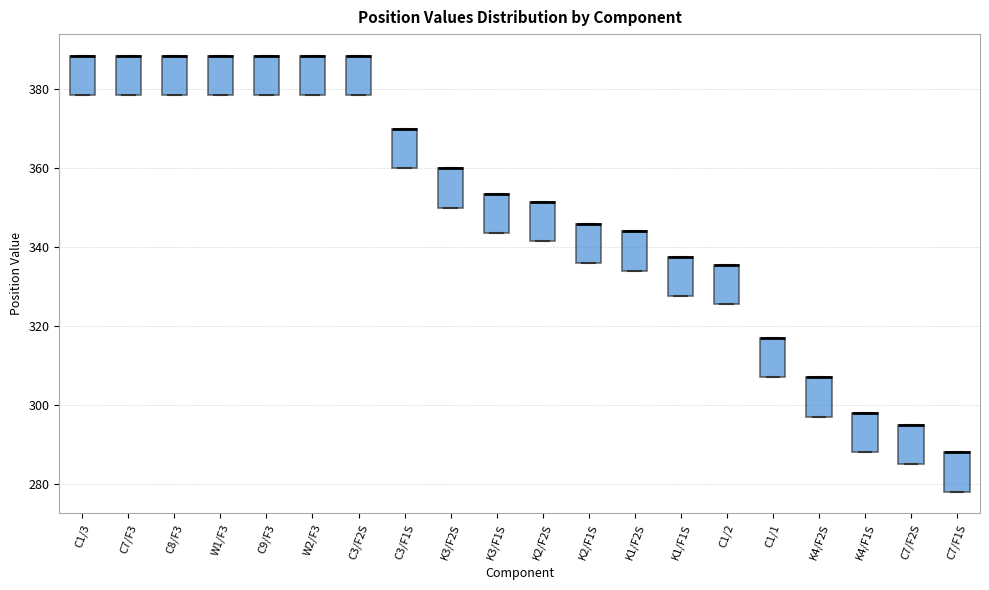

Where is the lower edge of the box for K1/F2S on the y-axis? The values are not printed on the chart, so give them approximately, as read against the axis.

334